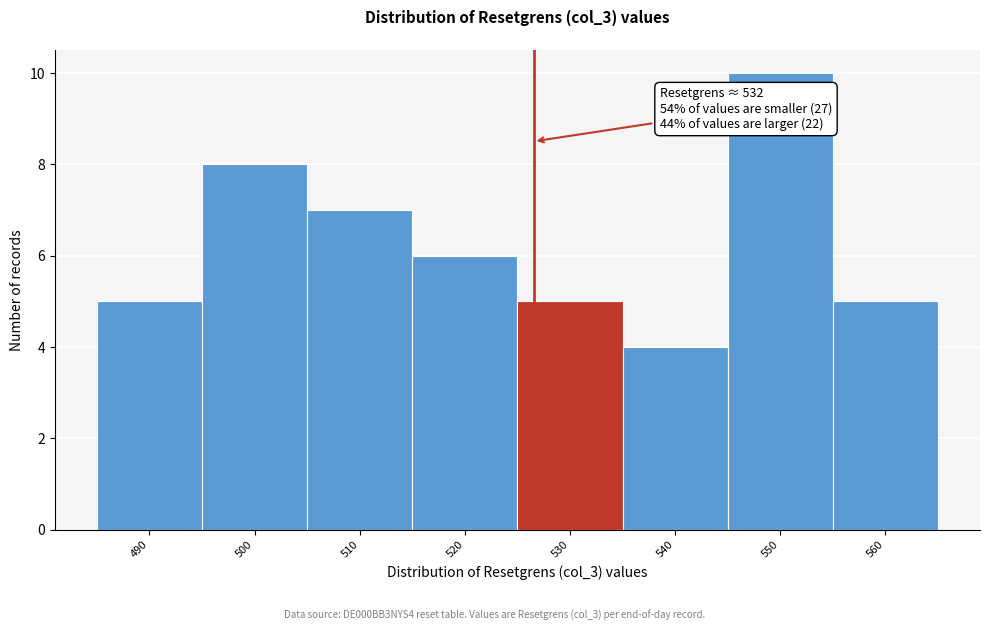

Reading left to right, extract all data points from this chart.

490=5	500=8	510=7	520=6	530=5	540=4	550=10	560=5